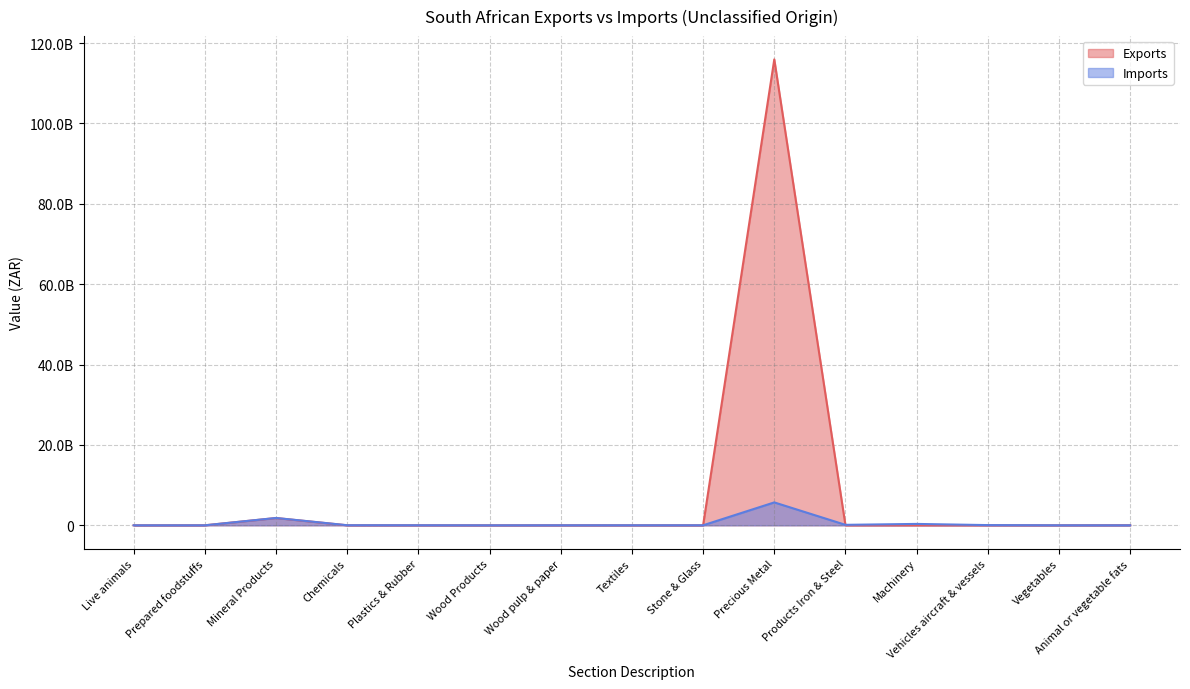

True or false: Imports has more than 1 points higher than both neighbors.

True